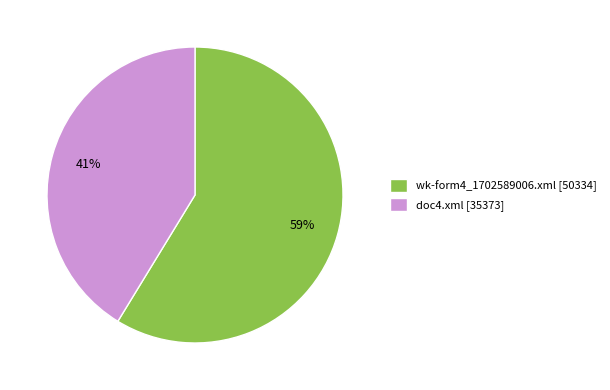

Between wk-form4_1702589006.xml [50334] and doc4.xml [35373], which is larger?

wk-form4_1702589006.xml [50334]